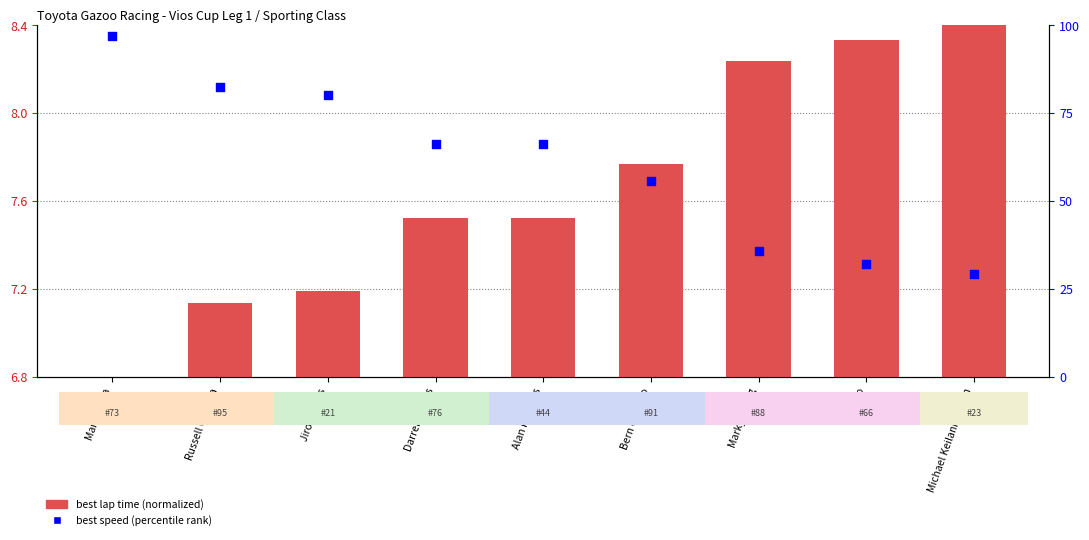

Which series reaches the maximum Y coordinate?

Best Speed (percentile)